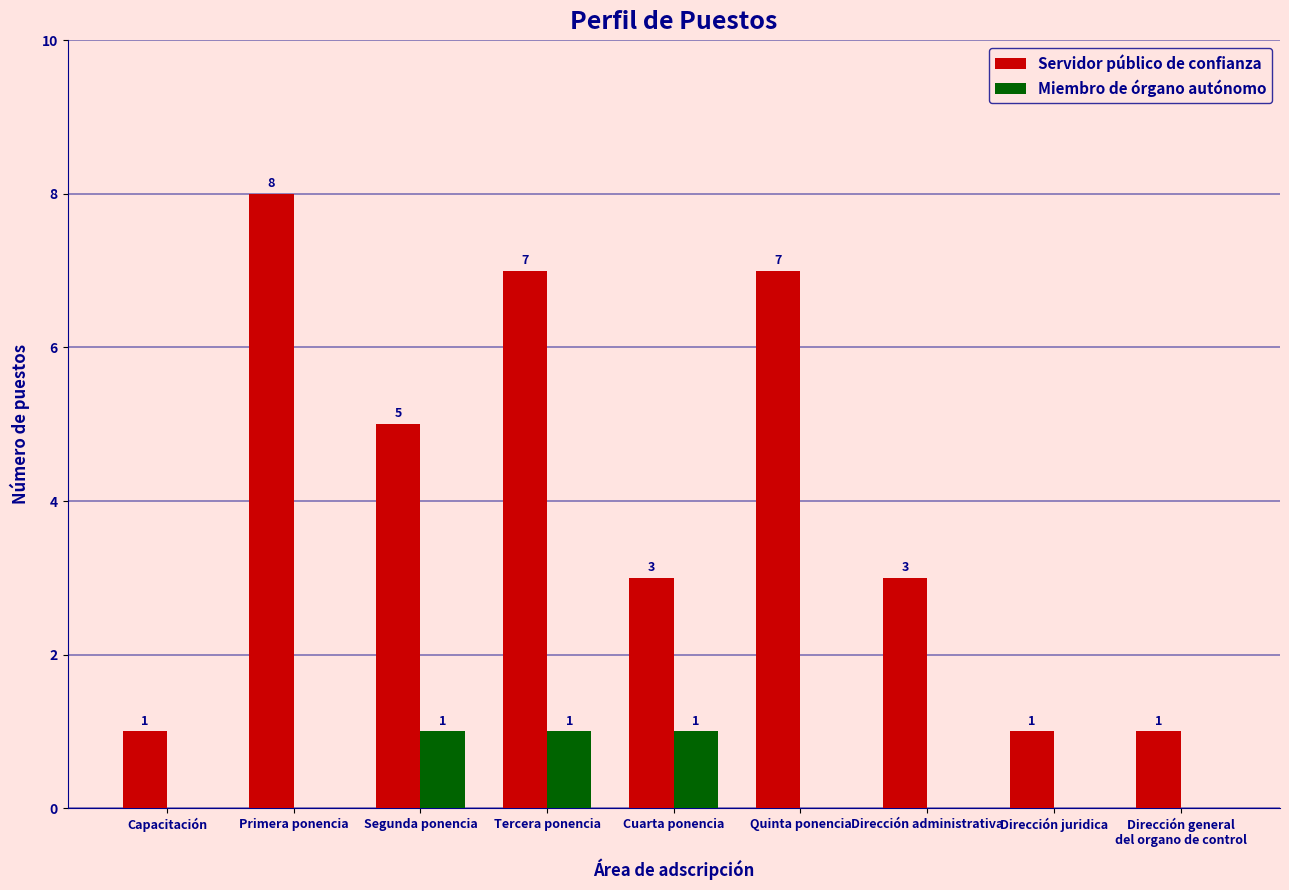

Reading left to right, list all the values displayed in this chart.

Servidor público de confianza: 1	8	5	7	3	7	3	1	1
Miembro de órgano autónomo: 0	0	1	1	1	0	0	0	0